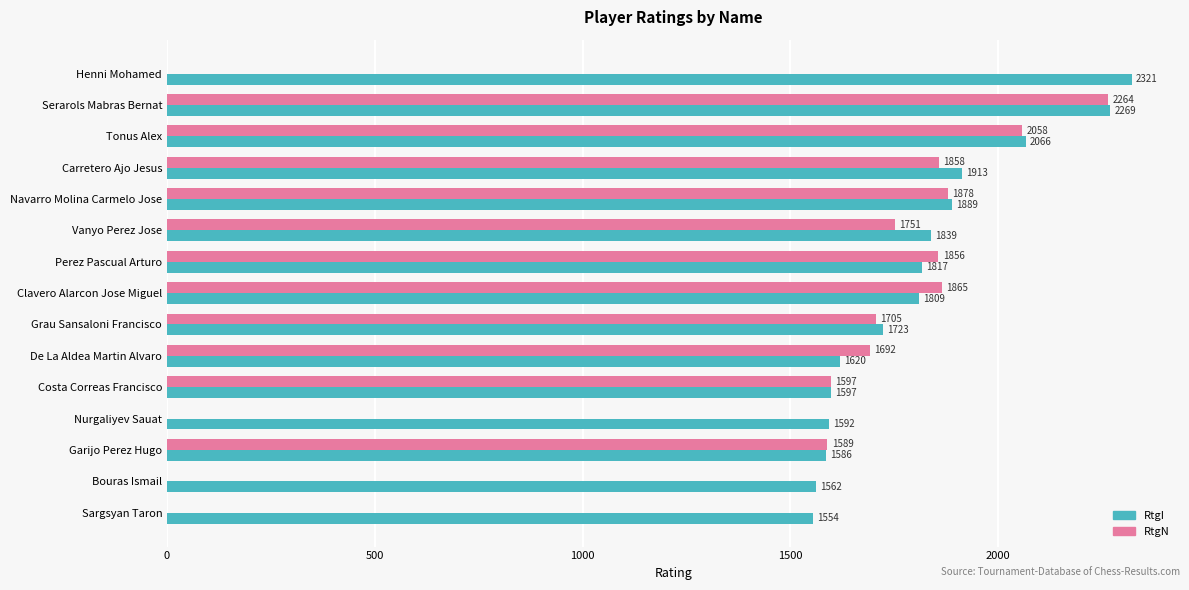

At which label is RtgN closest to 1132?

Garijo Perez Hugo